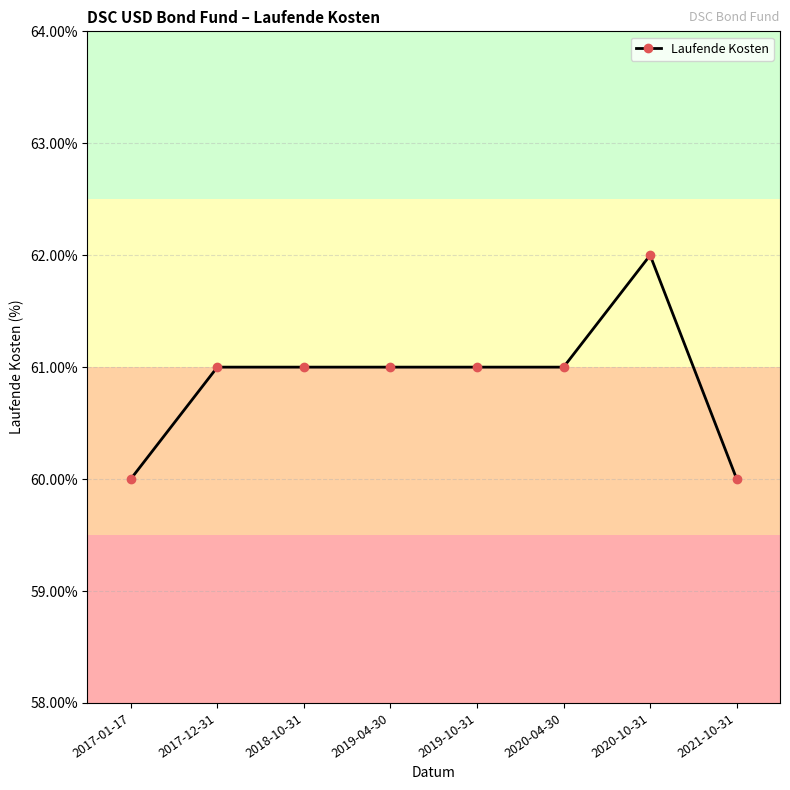

At which category does the chart reach its peak across all series?

2020-10-31